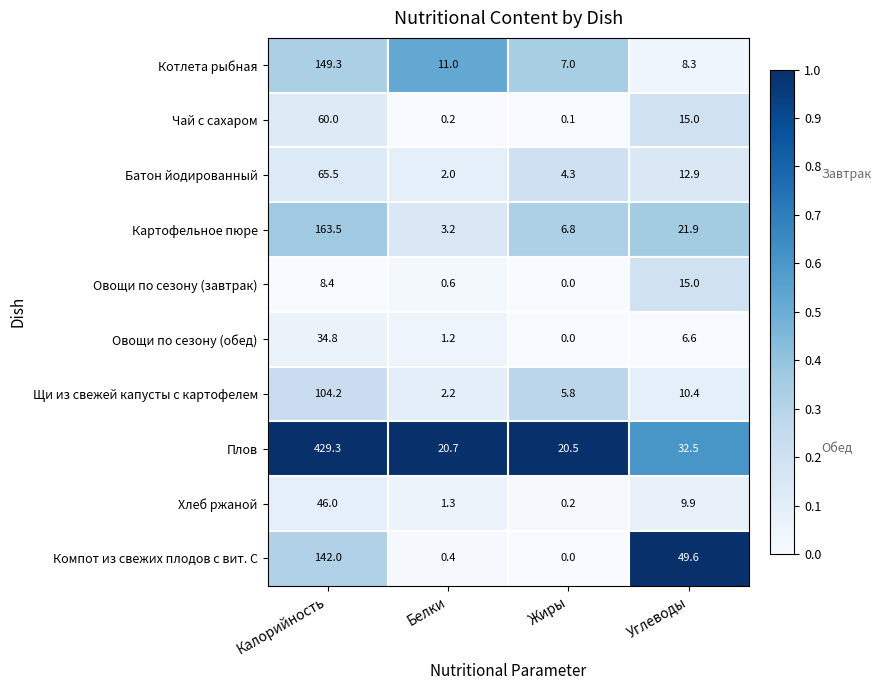

At which category is the sum across all series the highest?

Калорийность